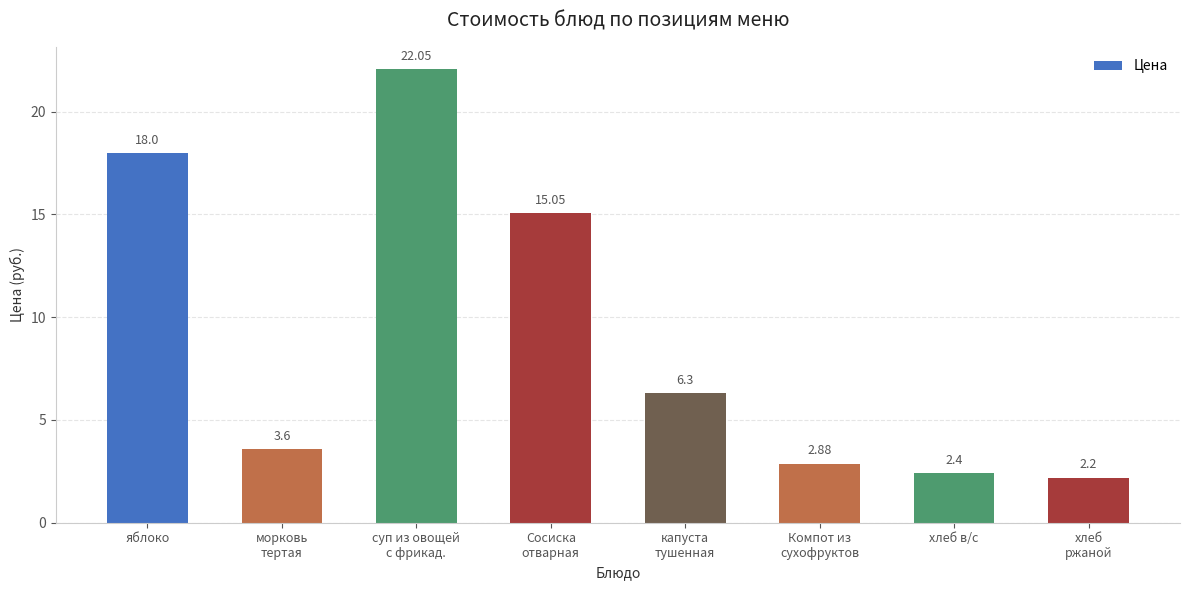

What is the minimum value shown in the chart?

2.2